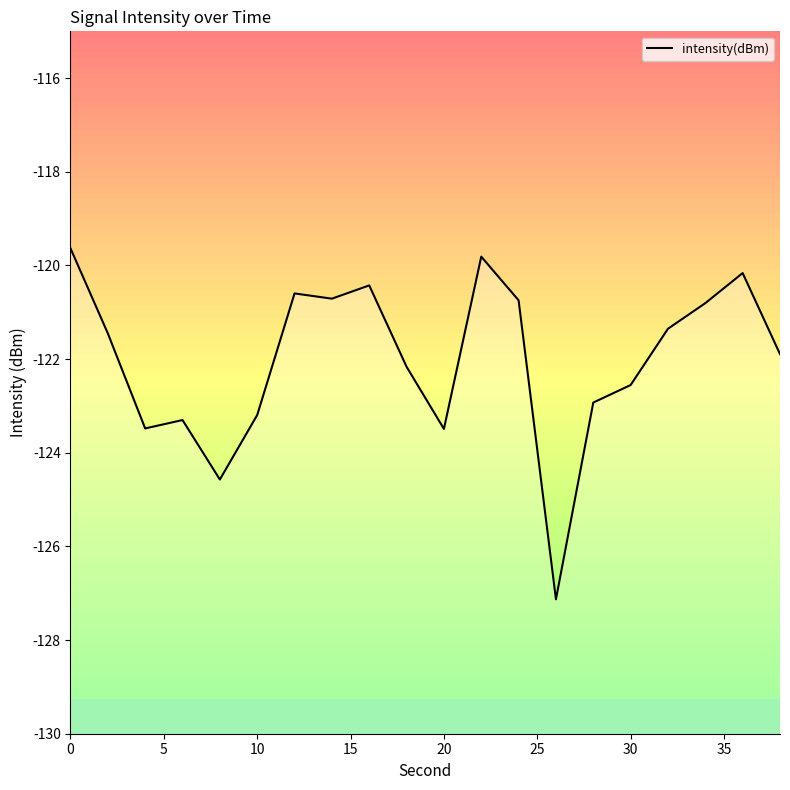

Reading left to right, what are all the values shown in this chart?

-119.6	-121.5	-123.5	-123.3	-124.6	-123.2	-120.6	-120.7	-120.4	-122.2	-123.5	-119.8	-120.7	-127.1	-122.9	-122.6	-121.4	-120.8	-120.2	-121.9